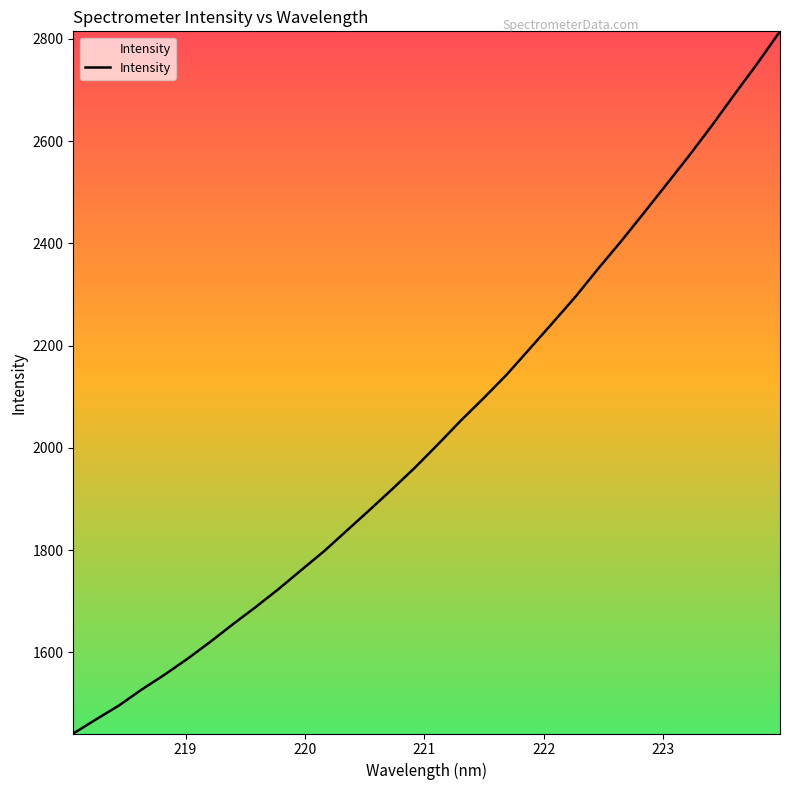

How many lines are shown in the chart?

1